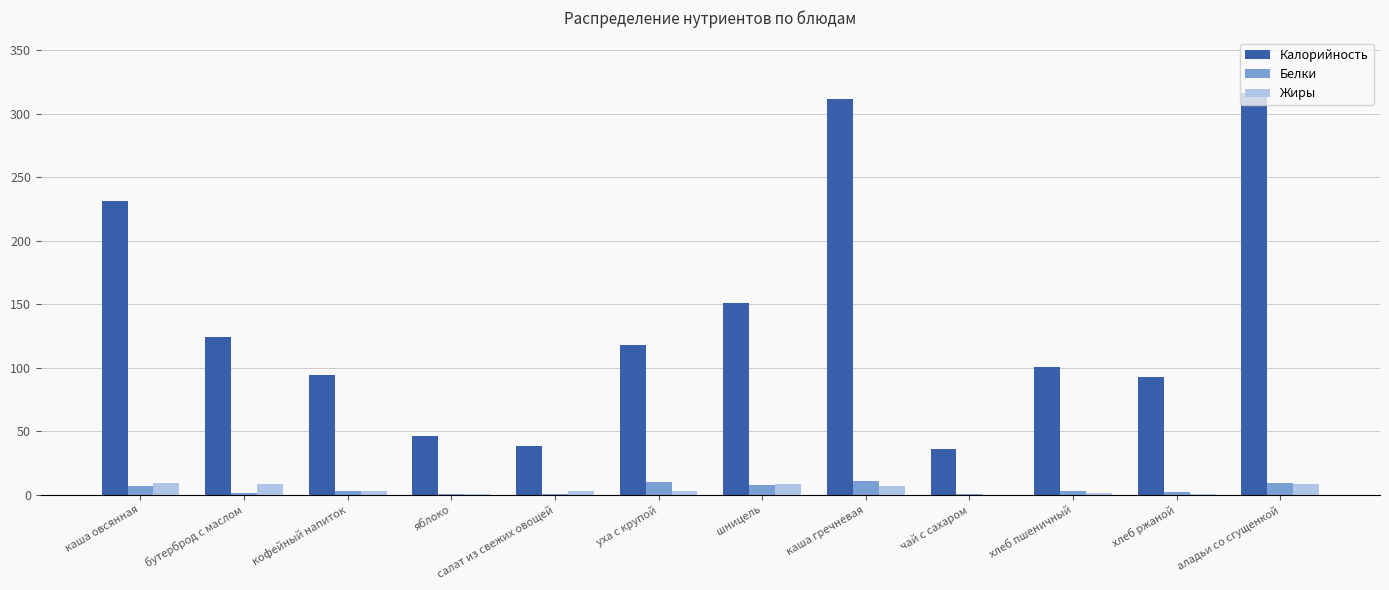

Read the Калорийность value at бутерброд с маслом.

124.0